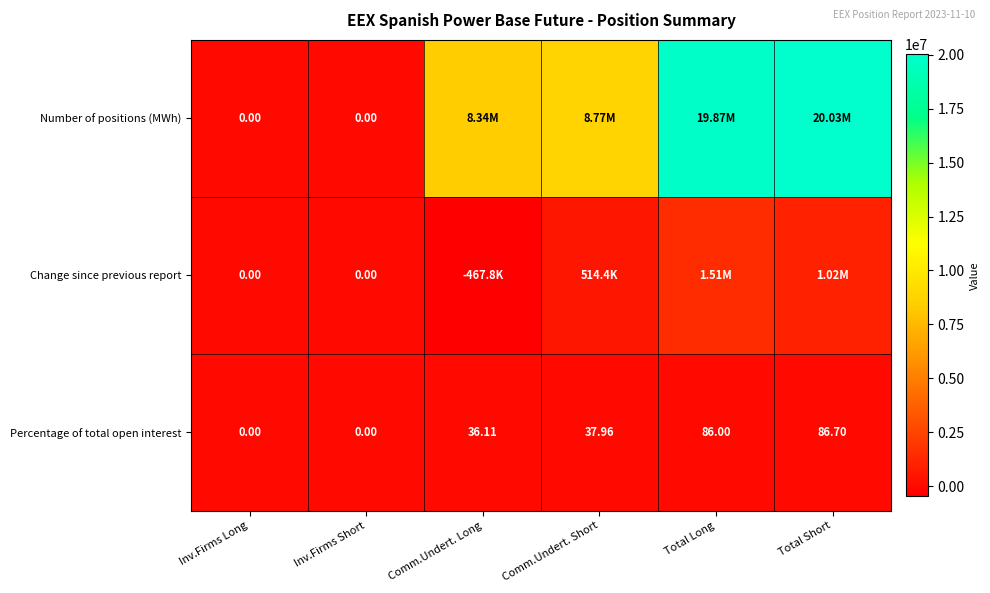

How many values in the Percentage of total open interest series exceed 37?

3